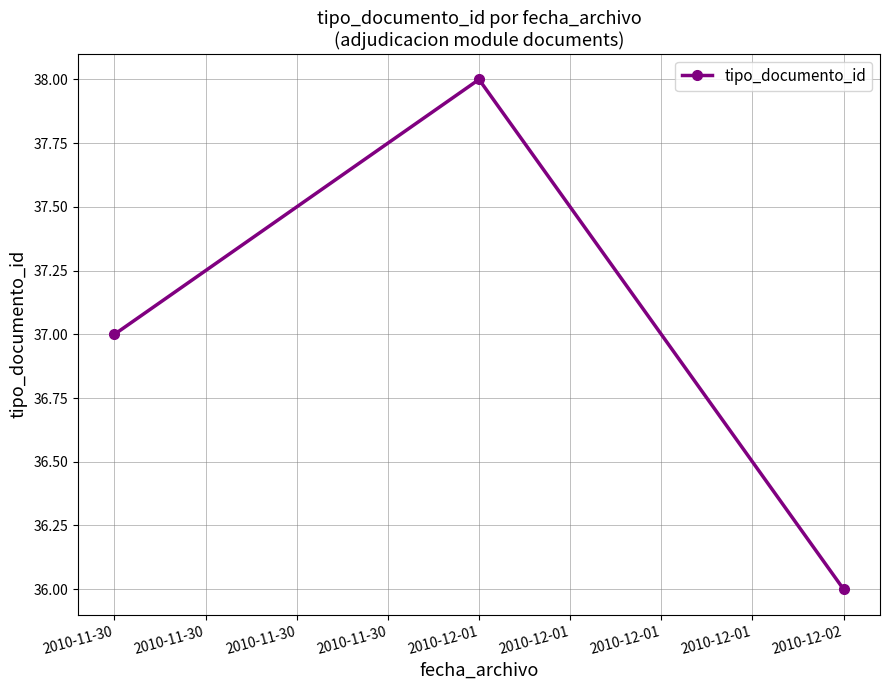

Is this an area chart (filled region under the line)?

No